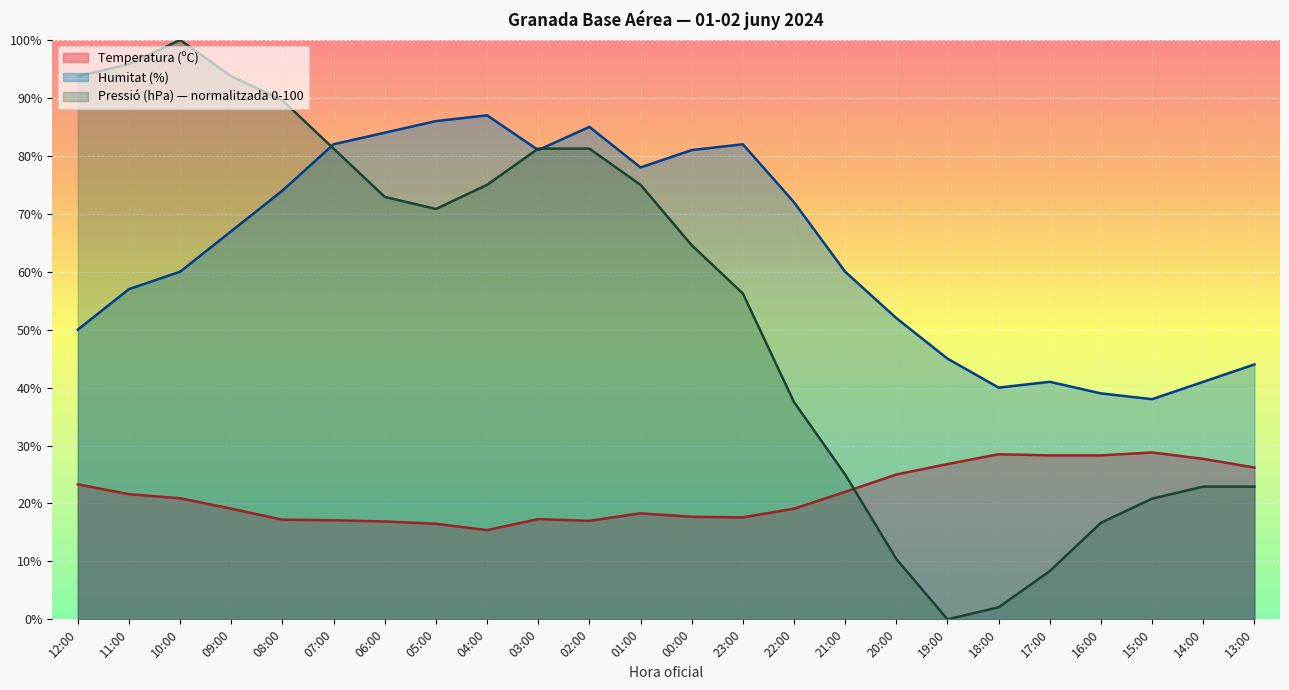

How many times do Temperatura (ºC) and Pressió (hPa) cross each other?

1